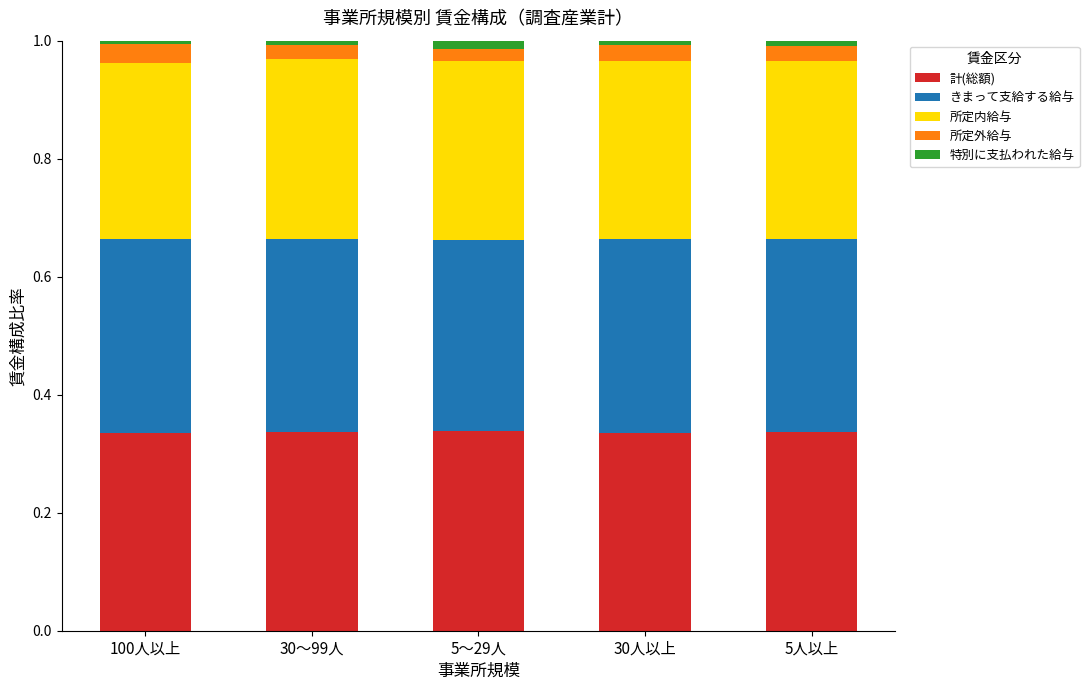

What is the sum of all 計(総額) values?

1.7